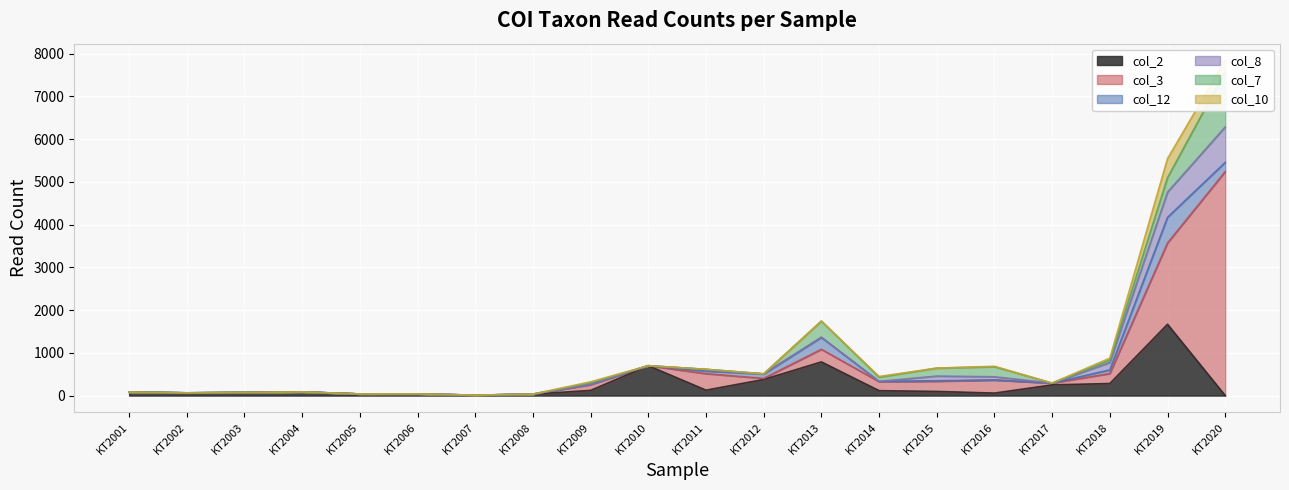

Between KT2004 and KT2010, which is larger?

KT2010